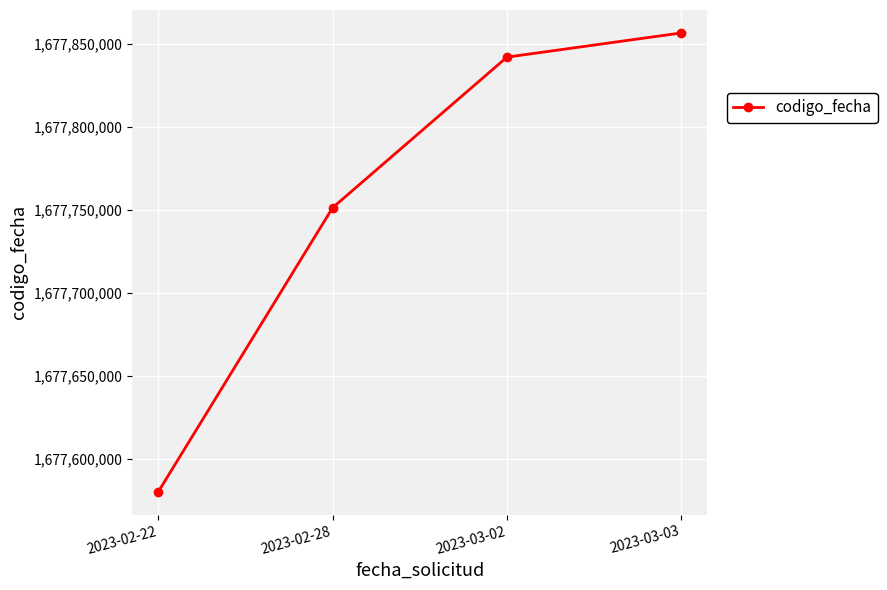

What is the minimum value shown in the chart?

1677580036